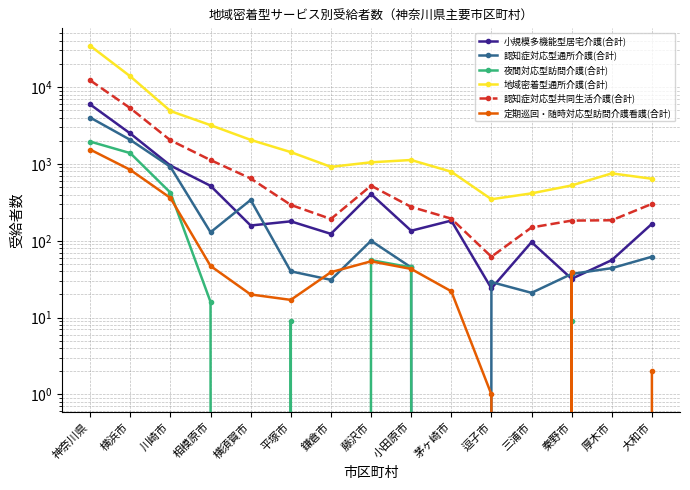

Which series changed the most between 横浜市 and 大和市?

地域密着型通所介護(合計)